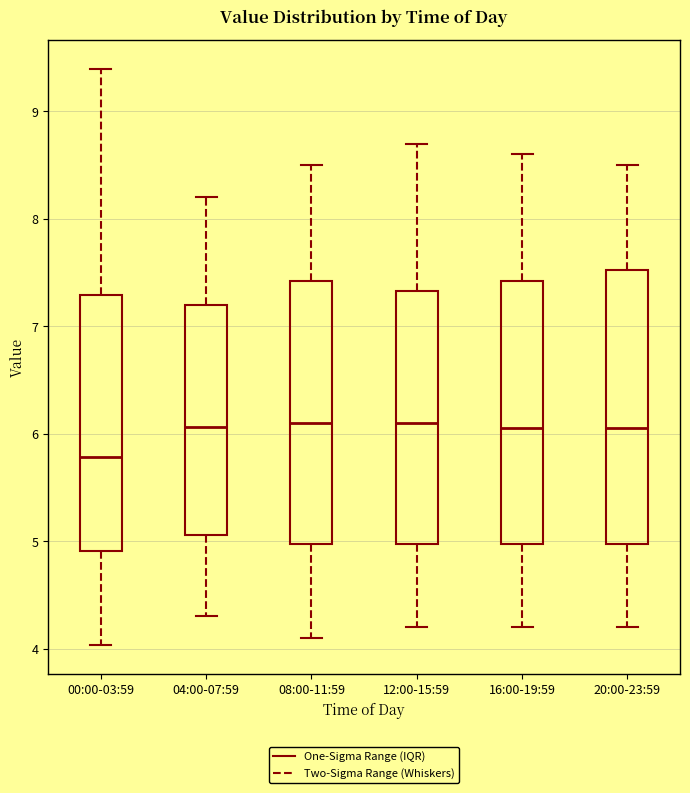

Where does the upper whisker of the box for 08:00-11:59 end on the y-axis? The values are not printed on the chart, so give them approximately, as read against the axis.

8.5